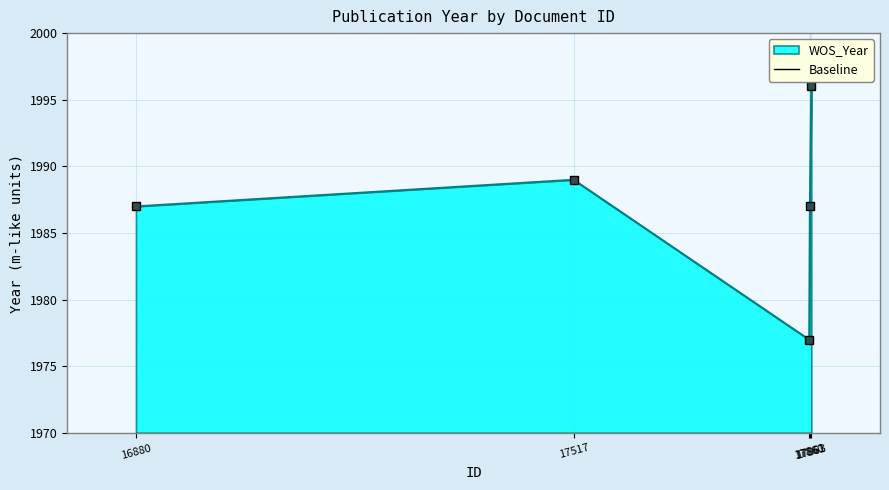

What is the sum of the values at 16880 and 17861?

3974